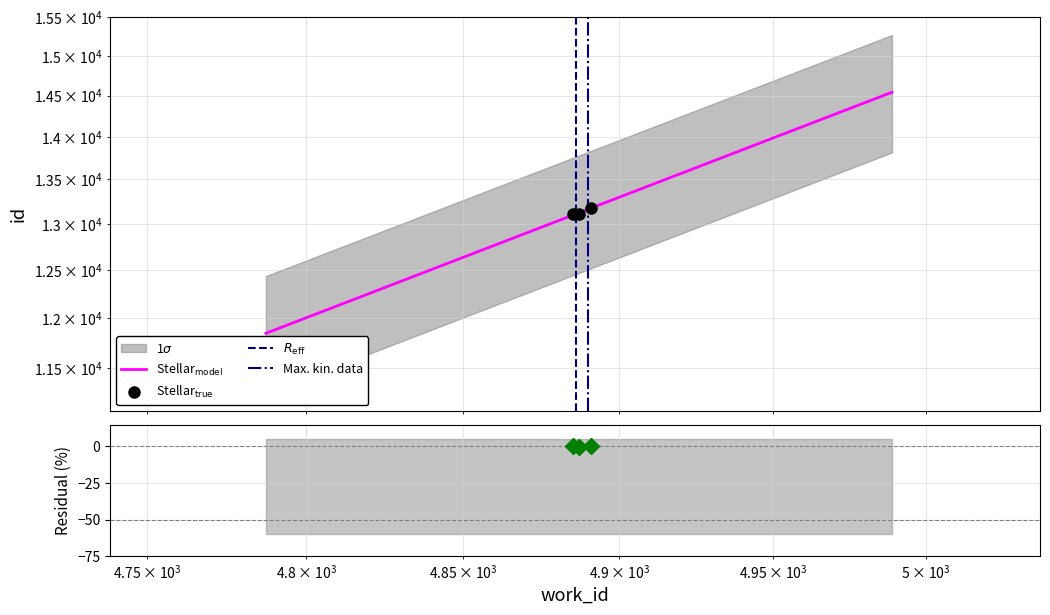

Where is the data nearest to the value 13142?

4887